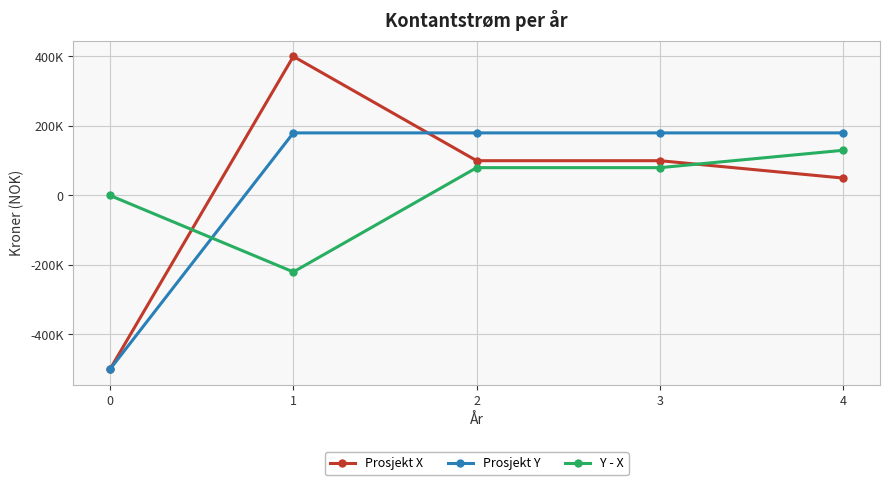

True or false: Prosjekt X and Prosjekt Y cross at least once.

True